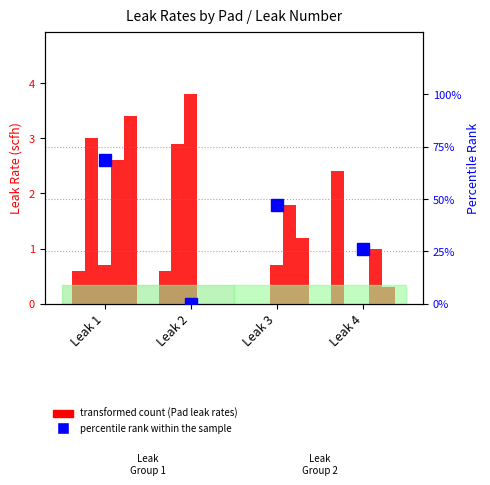

How many positive values does the percentile rank within the sample series have?

3